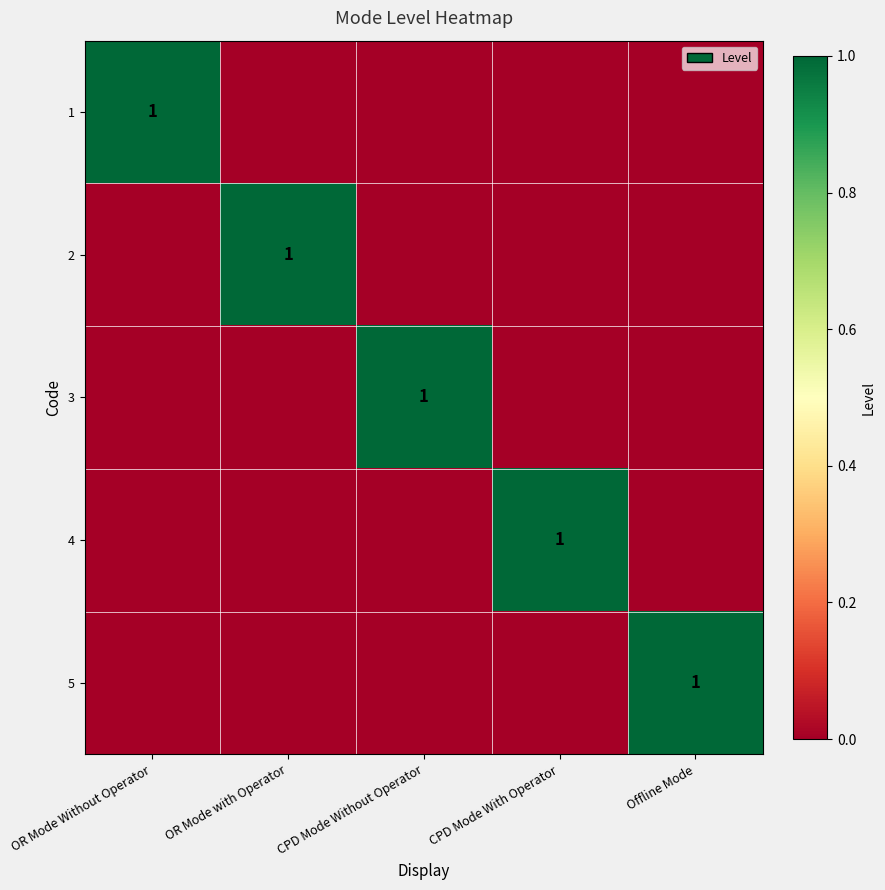

The 4 series shows 0 at CPD Mode Without Operator. True or false?

False